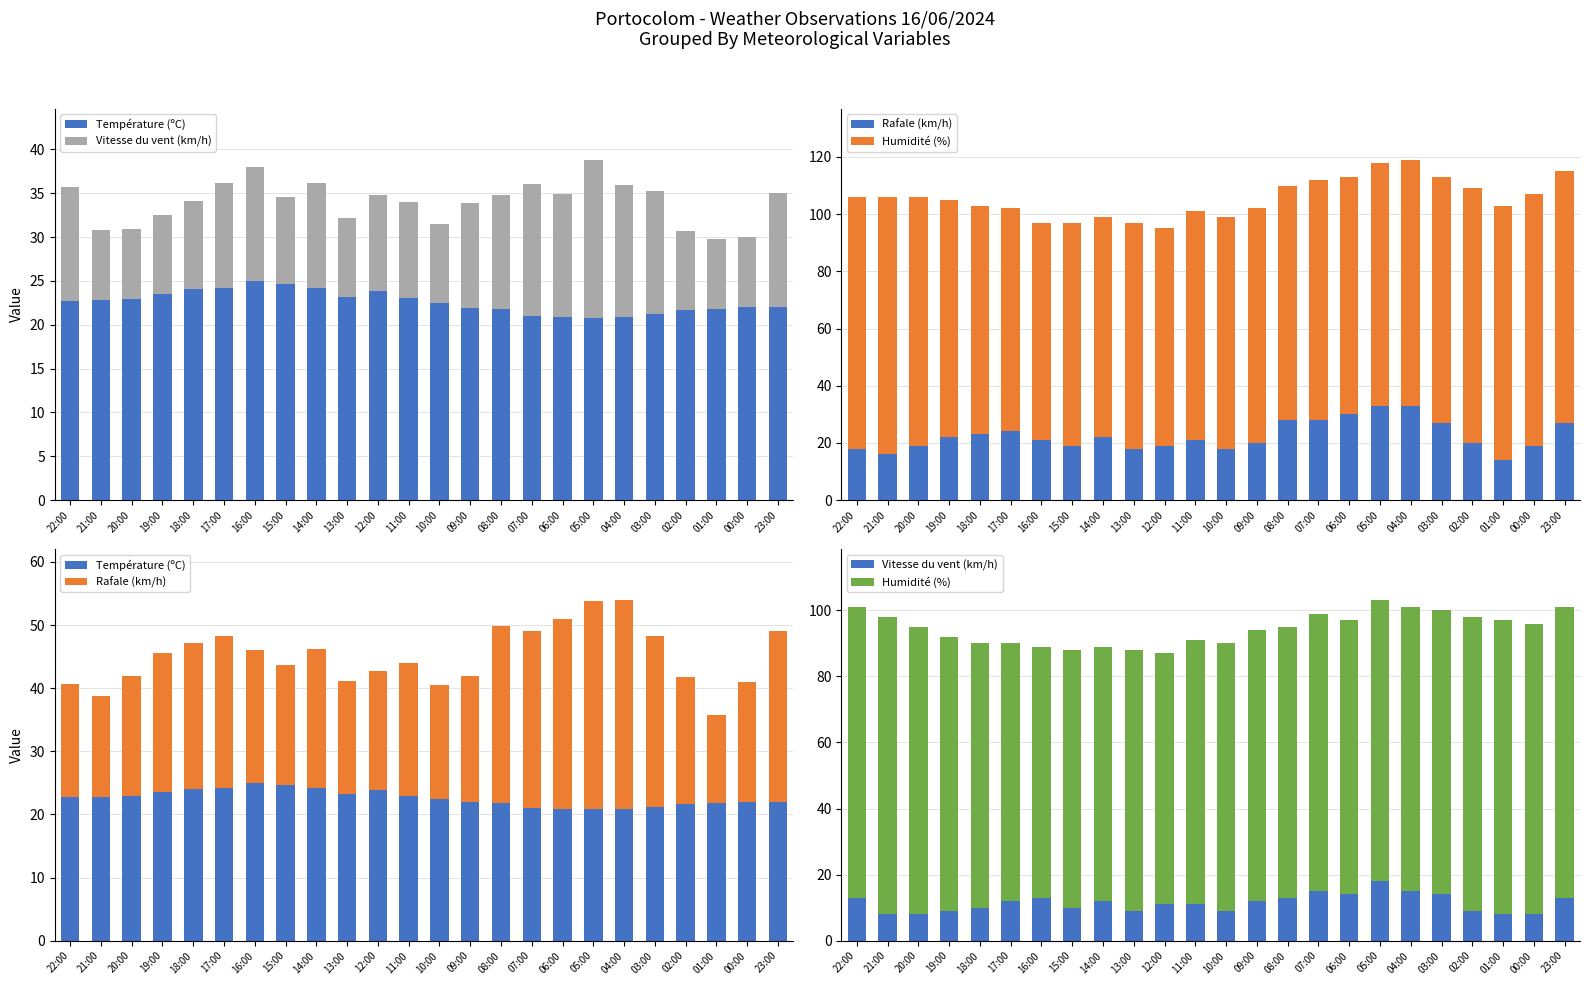

At which category is the sum across all series the highest?

05:00